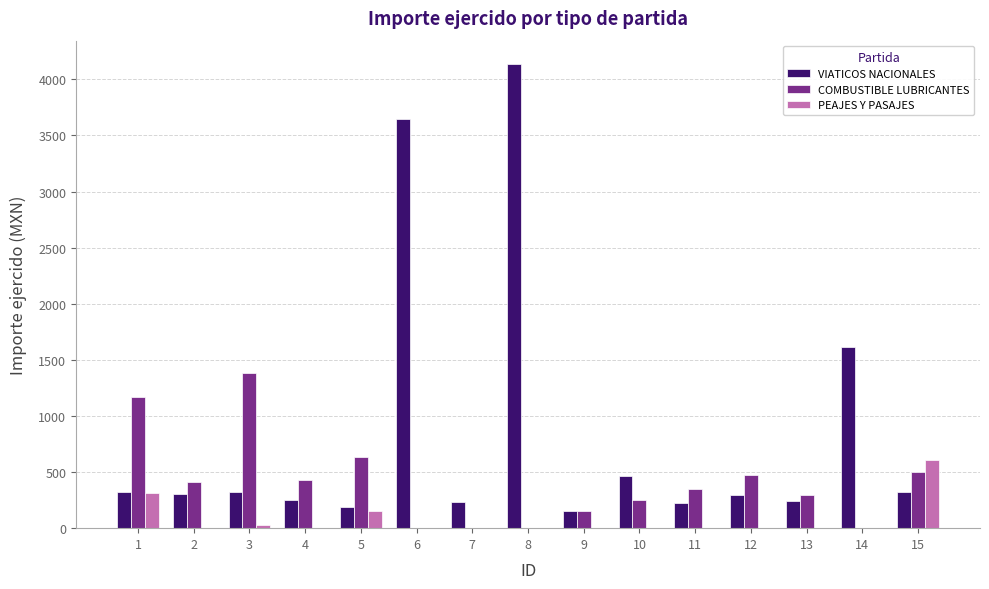

At which category is the sum across all series the highest?

8